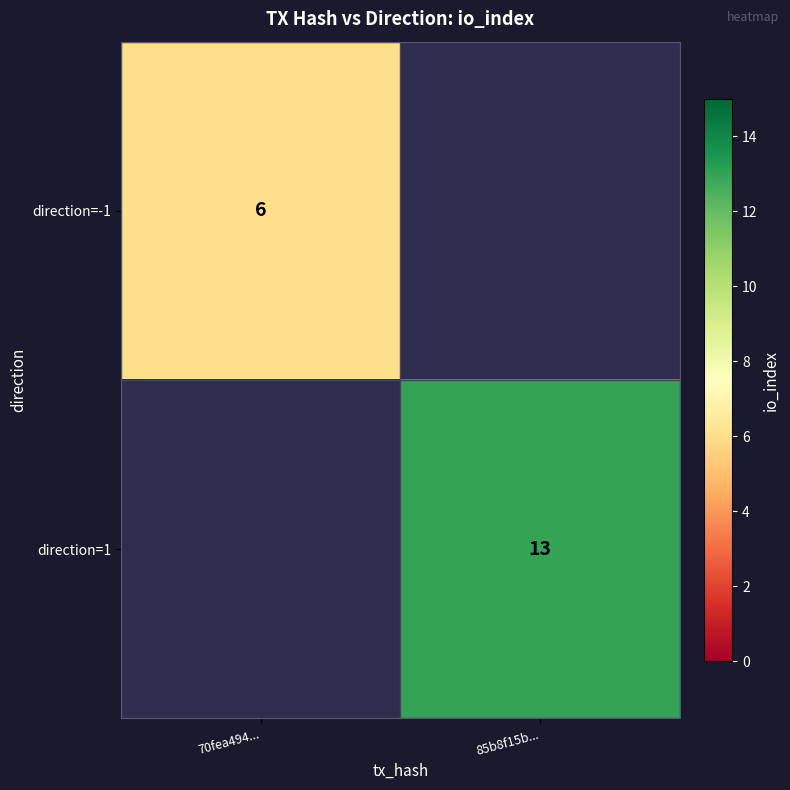

What is the greatest value displayed?

13.0